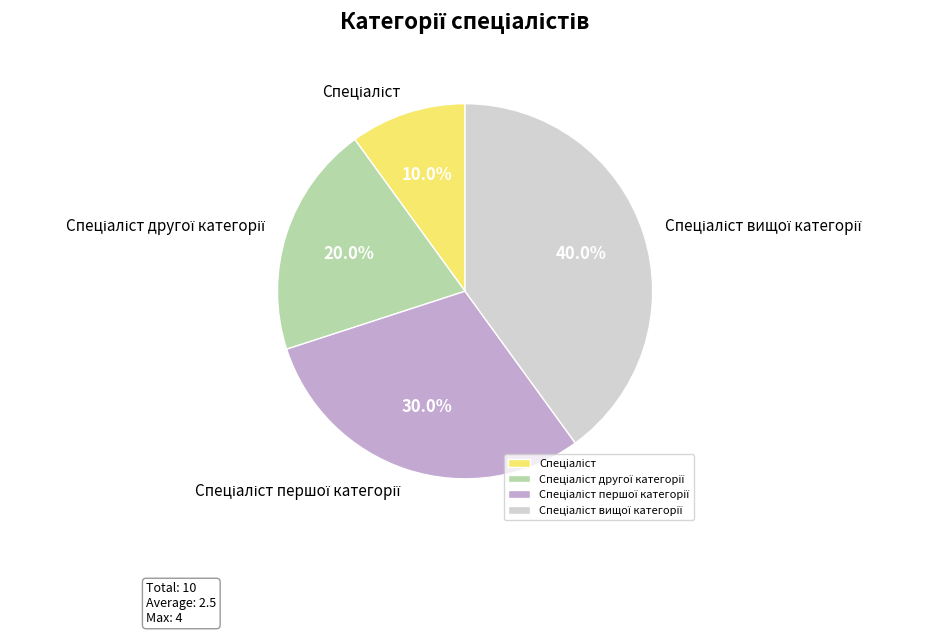

Is there a majority slice in this chart?

No